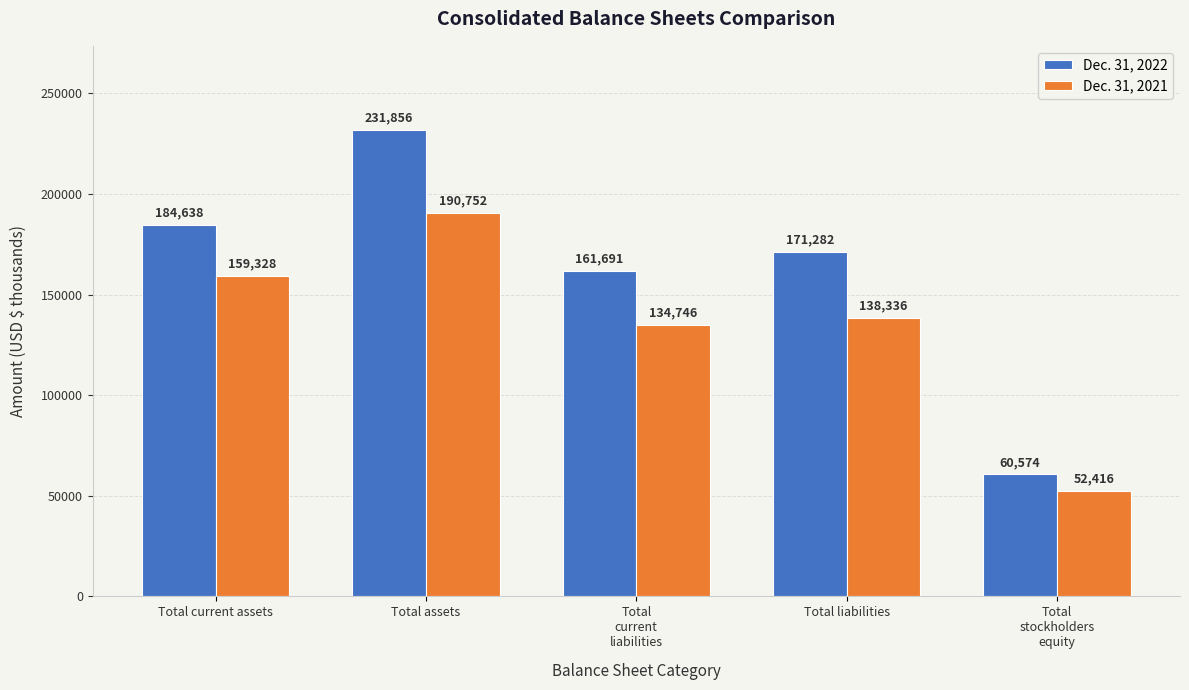

What is the sum of the Dec. 31, 2021 values at Total liabilities and Total assets?

329088